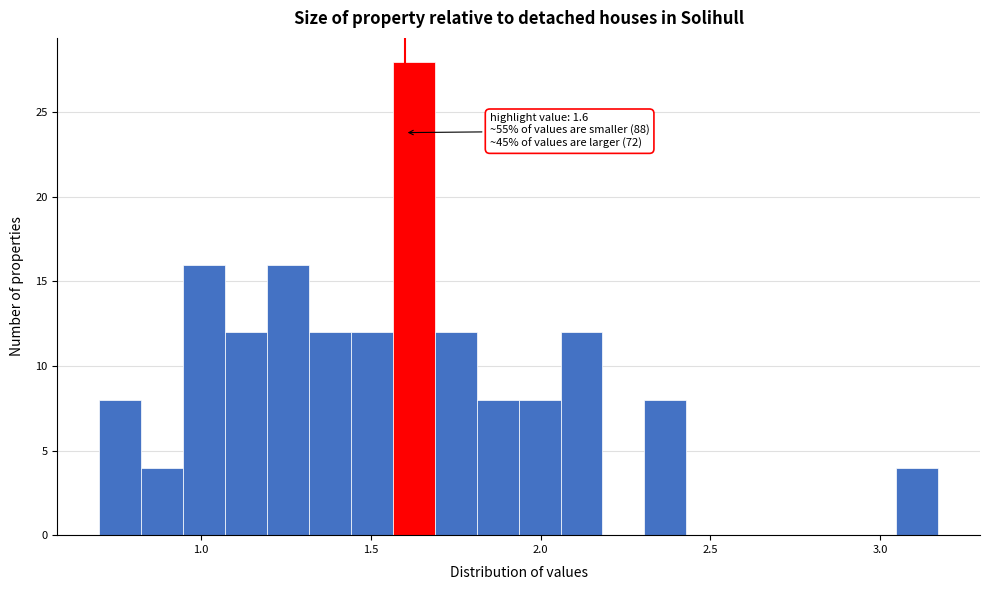

Around what value on the x-axis is the tallest bar? Give the approximate position of its centre, as read against the axis.

1.65